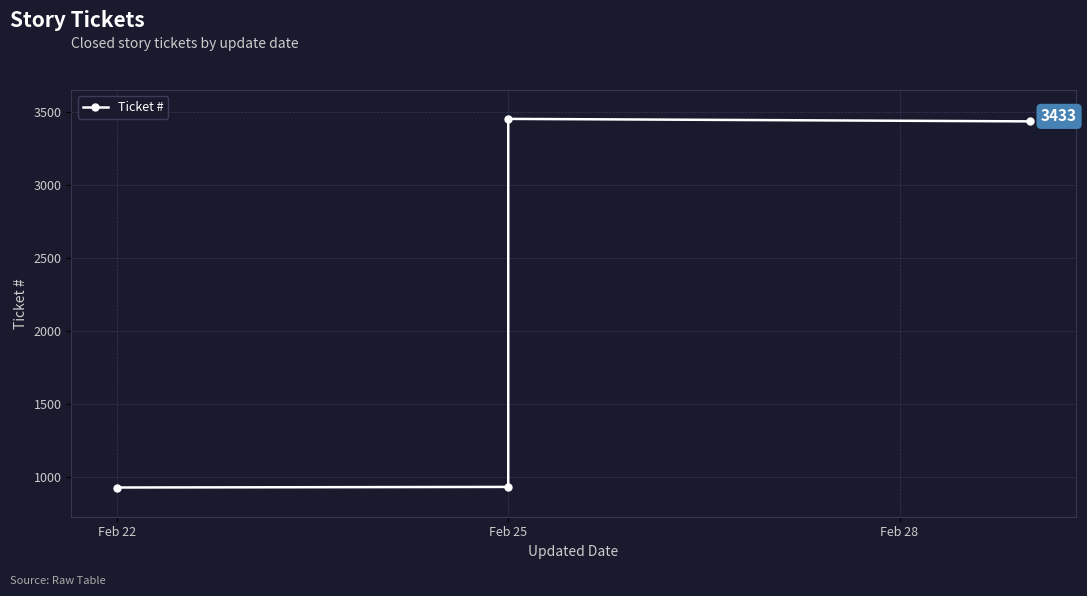

The chart shows a value of 3450 at Feb 25. True or false?

True